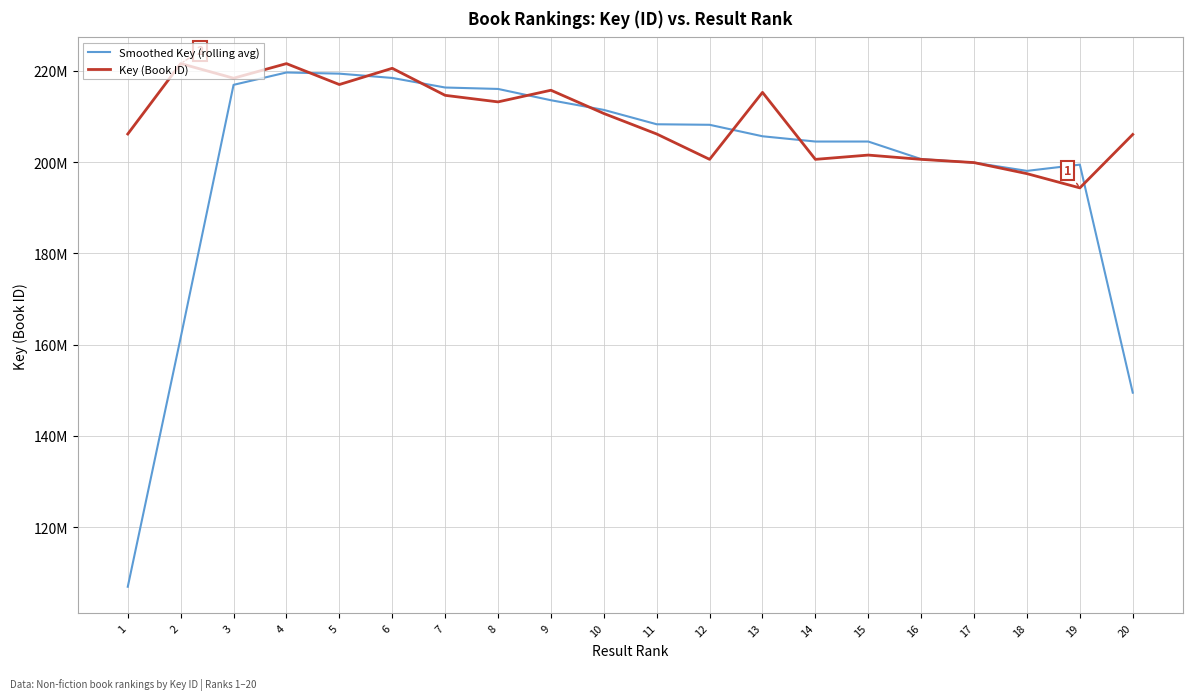

What are all the series names shown in the legend?

Smoothed Key (rolling avg), Key (Book ID)